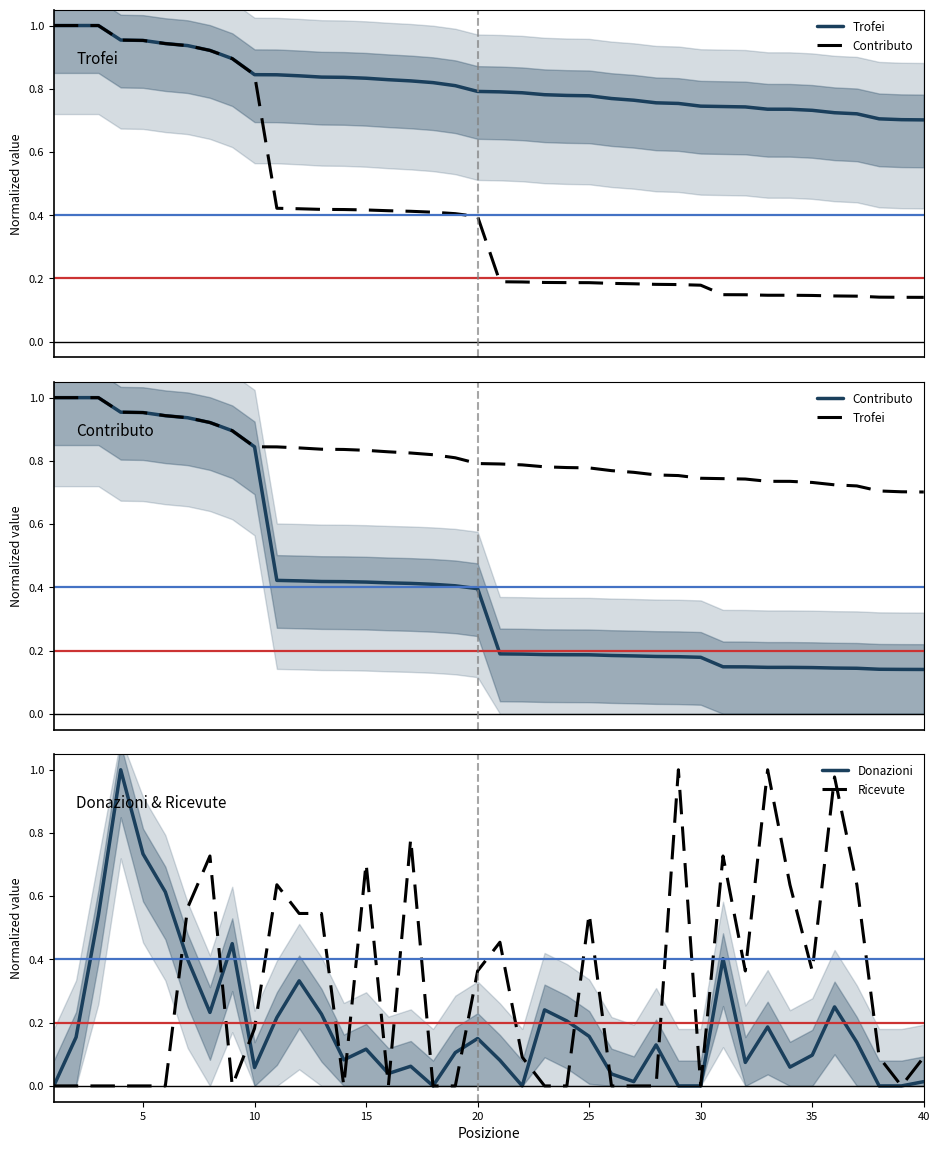

In Ricevute, how many points are lower than both neighbors (excluding endpoints)?

7